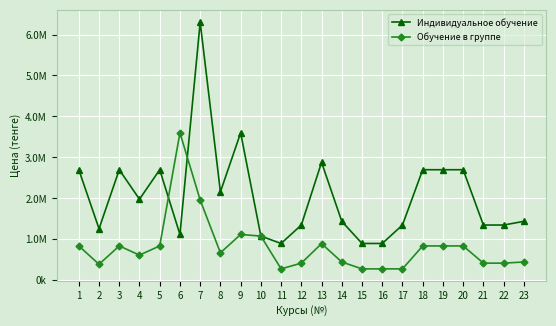

Is the value of Индивидуальное обучение at 5 greater than the value of Обучение в группе at 14?

Yes